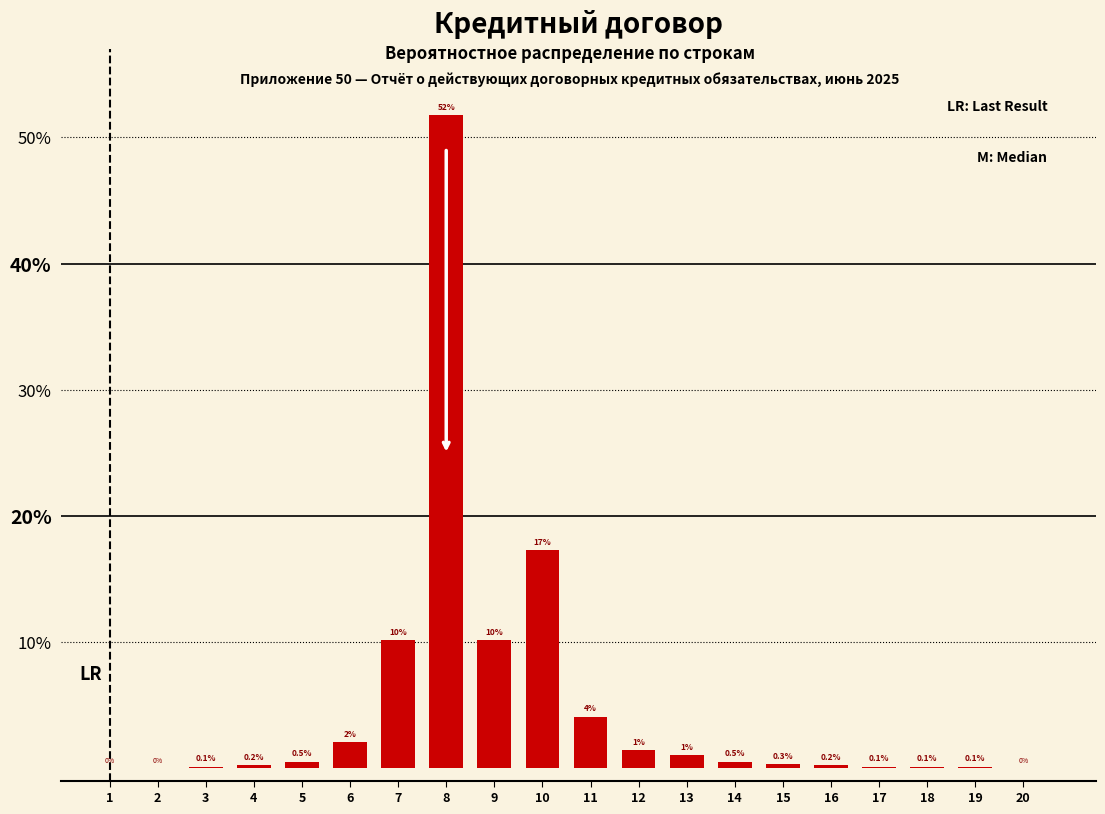

The value at 10 is 17.3. True or false?

True